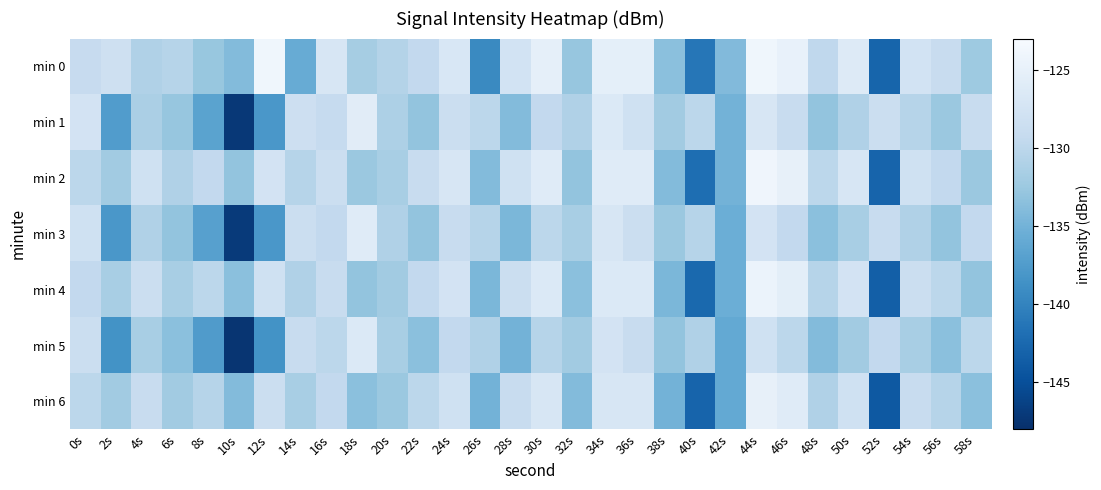

What is the total value across all series at 40s?

-960.3